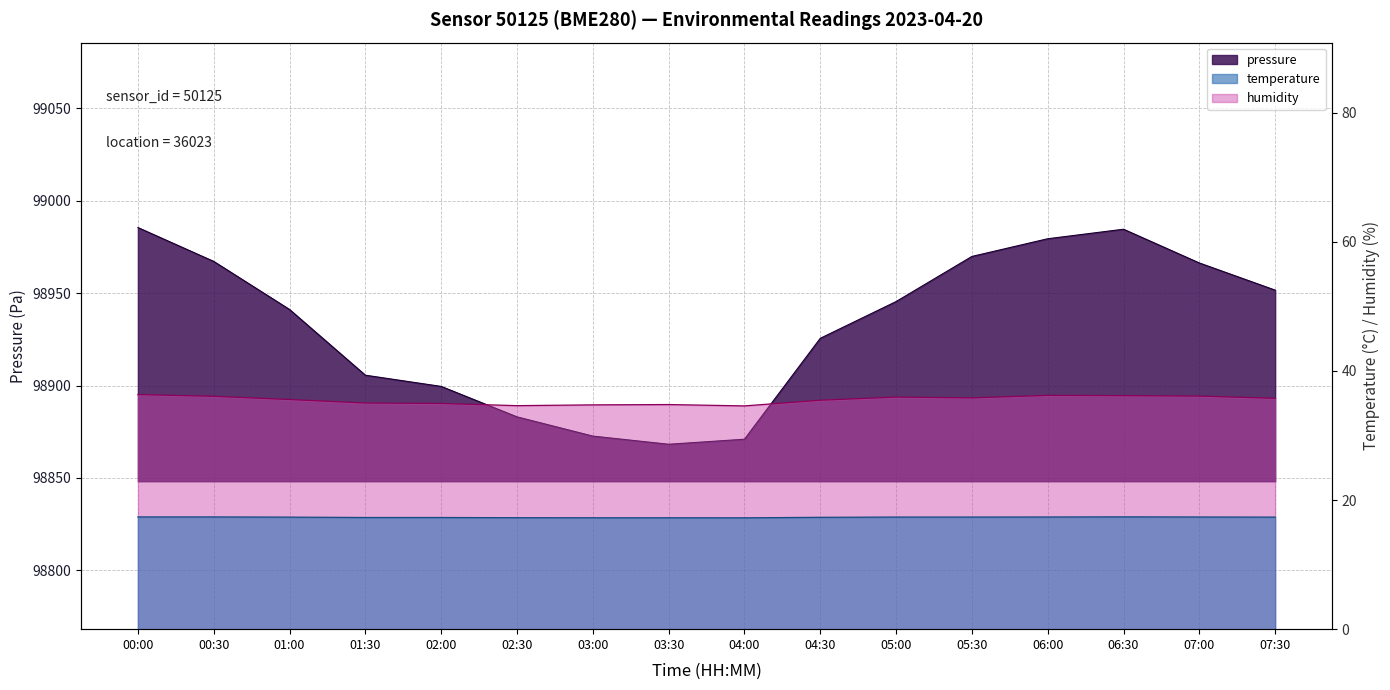

True or false: pressure and humidity cross at least once.

False